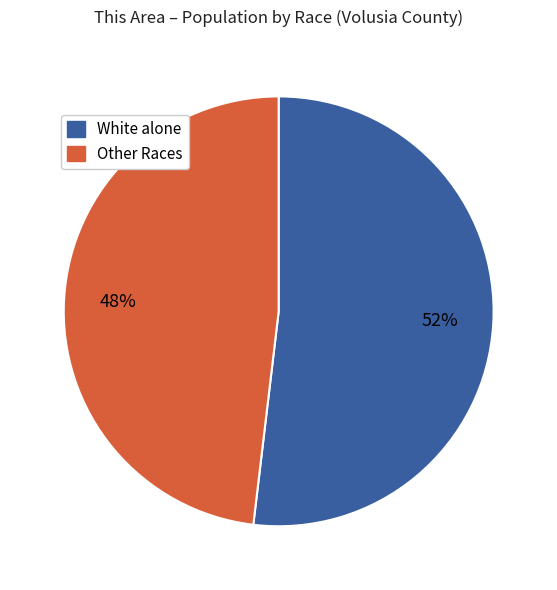

To the nearest percent, what is the difference between the largest and smallest slice percentages?

4%